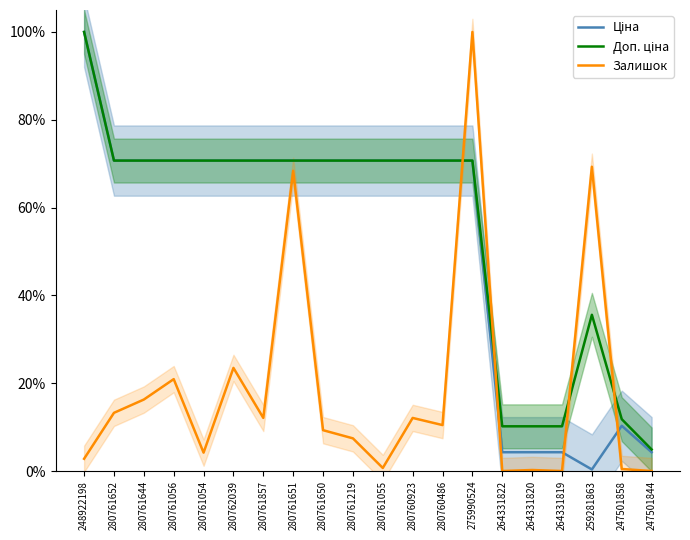

What is the sum of all Залишок values?

371.4